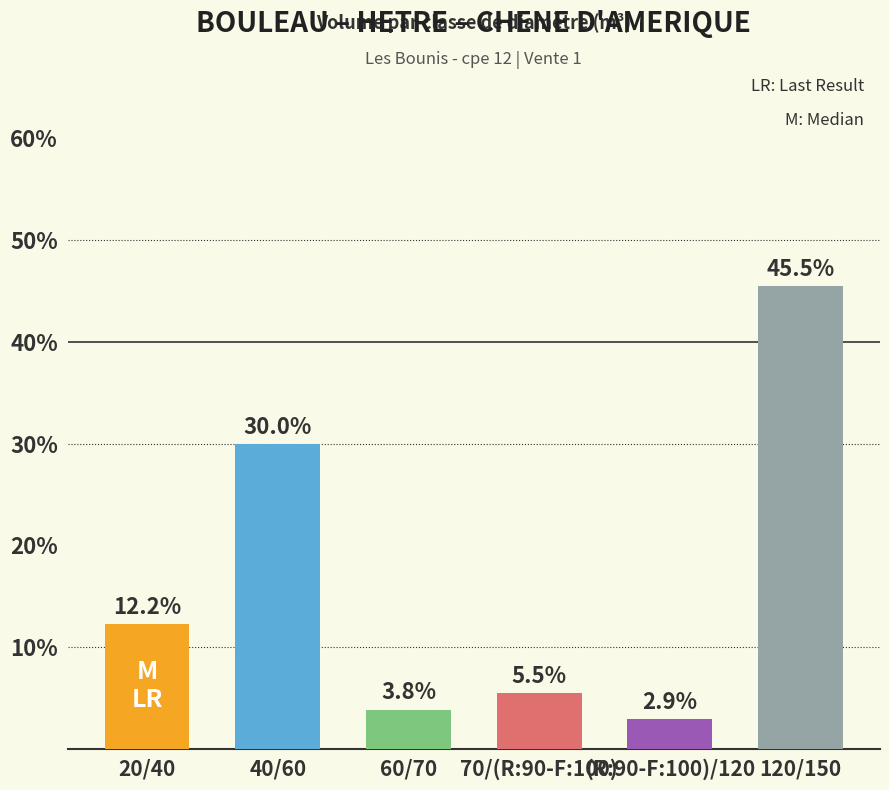

Is it true that the value at (R:90-F:100)/120 is 0.0?

False